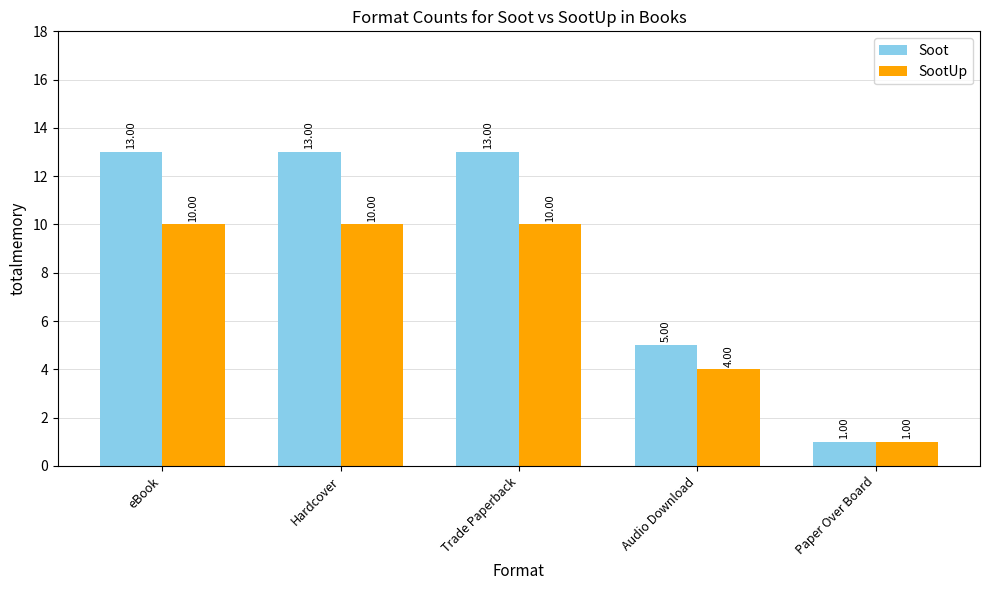

What are all the series names shown in the legend?

Soot, SootUp